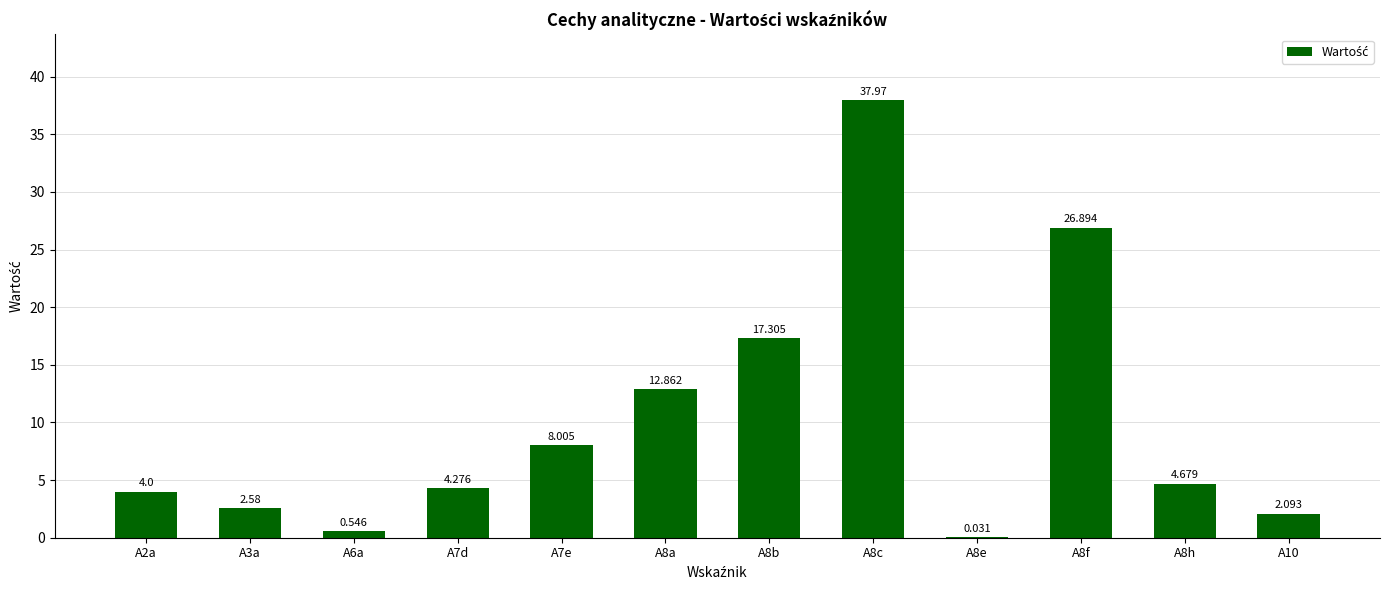

Reading left to right, transcribe all the data shown in this chart.

A2a=4.0	A3a=2.6	A6a=0.5	A7d=4.3	A7e=8.0	A8a=12.9	A8b=17.3	A8c=38.0	A8e=0.0	A8f=26.9	A8h=4.7	A10=2.1